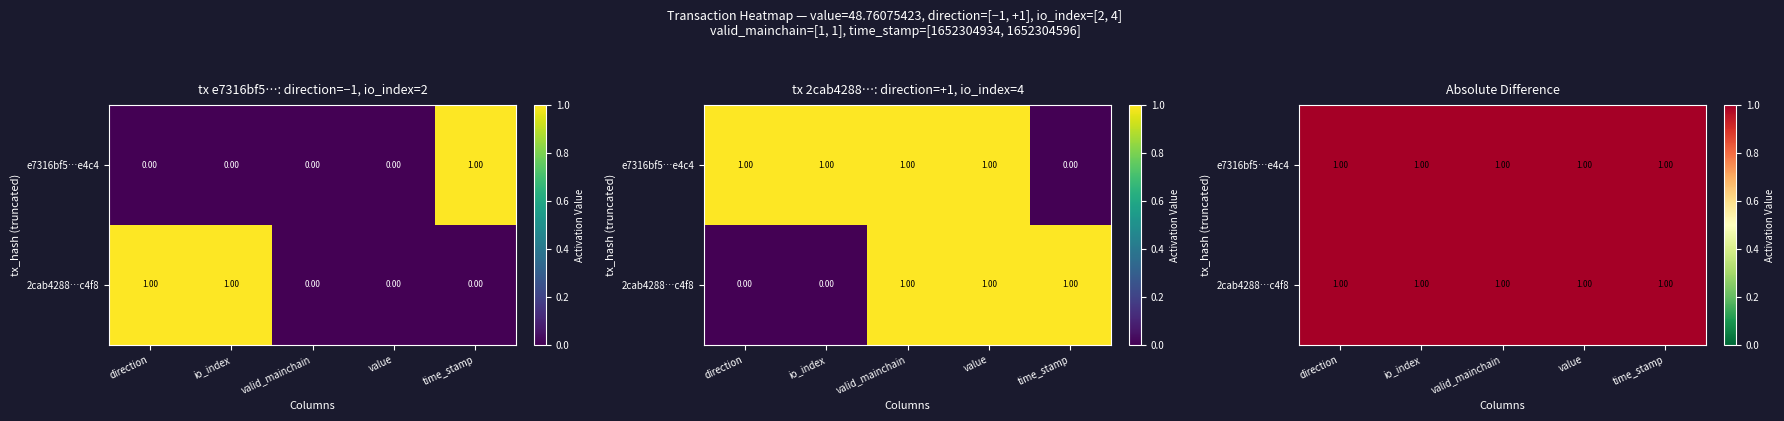

What is the sum of the e7316bf5a92cda34c2af441c0fd3a579e39e4c4 values at time_stamp and valid_mainchain?

1